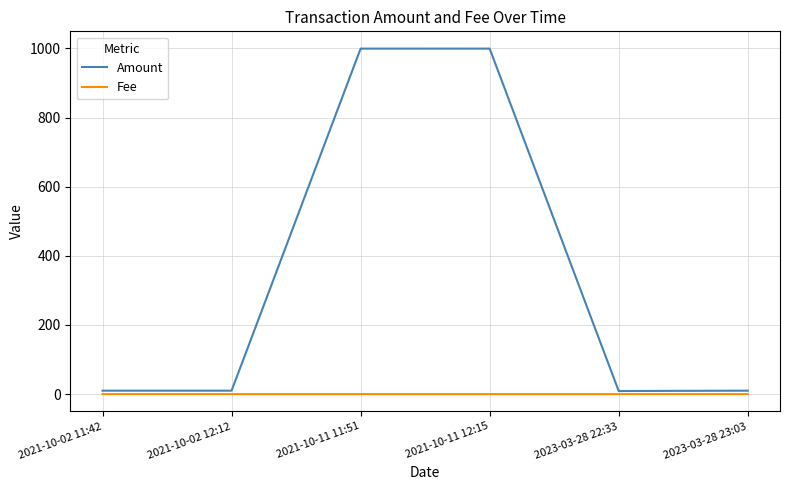

Which series has the largest range (max minus min)?

Amount